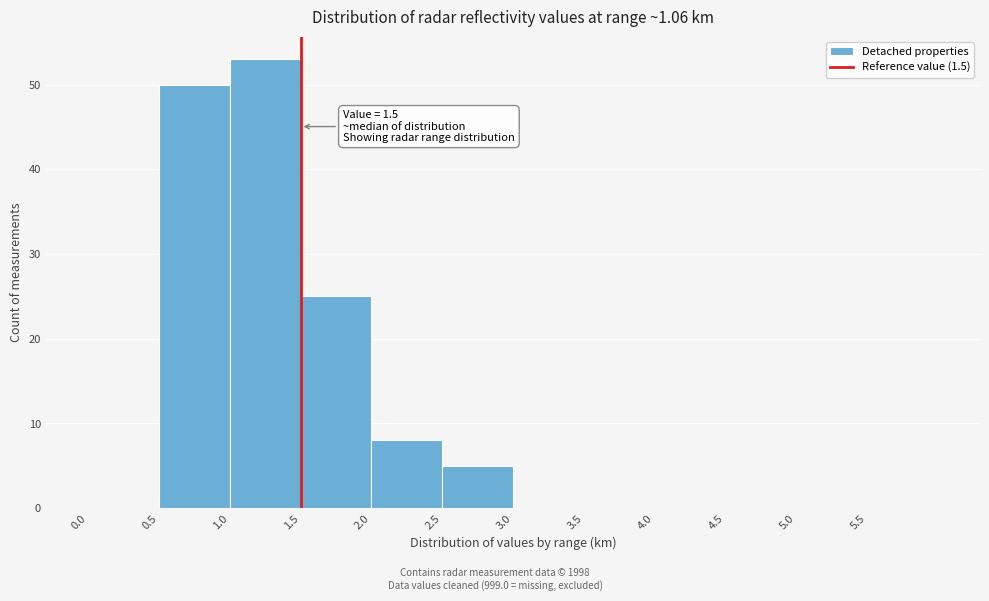

Over which range of the x-axis is the bar tallest?

1.0 to 1.5